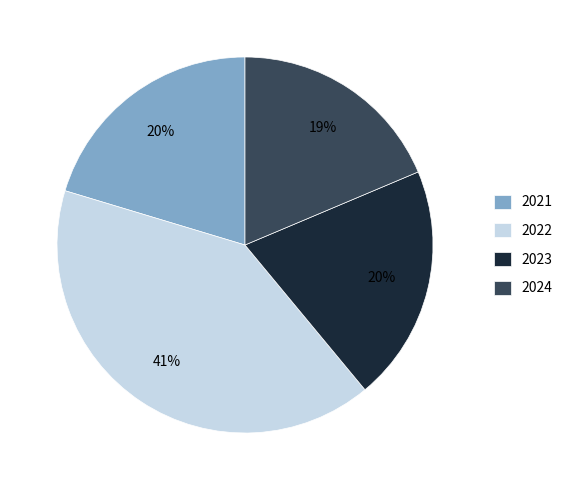

To the nearest percent, what is the difference between the largest and smallest slice percentages?

22%